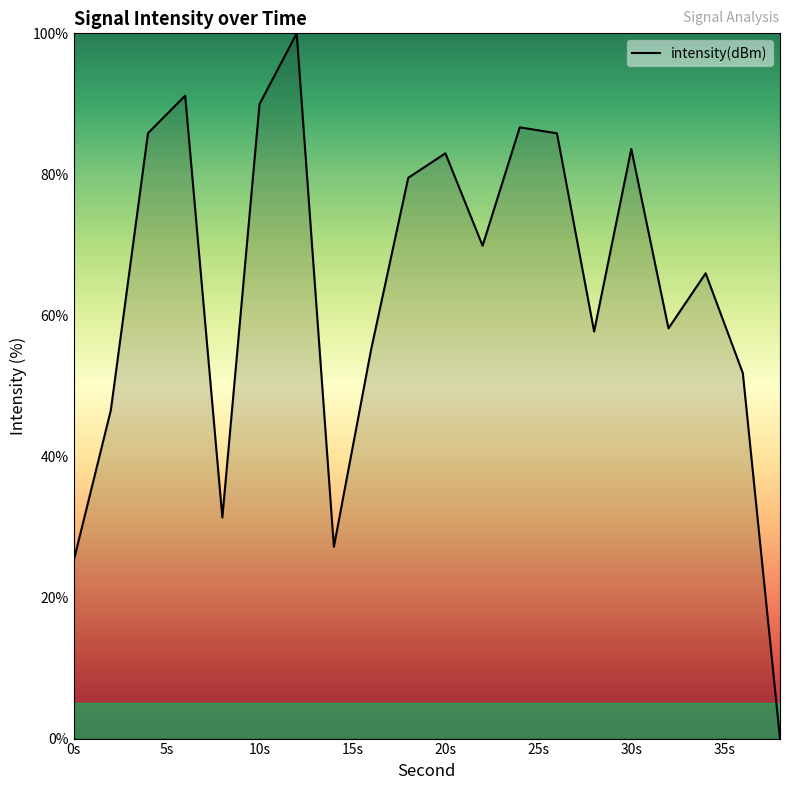

What is the greatest value displayed?

100.0